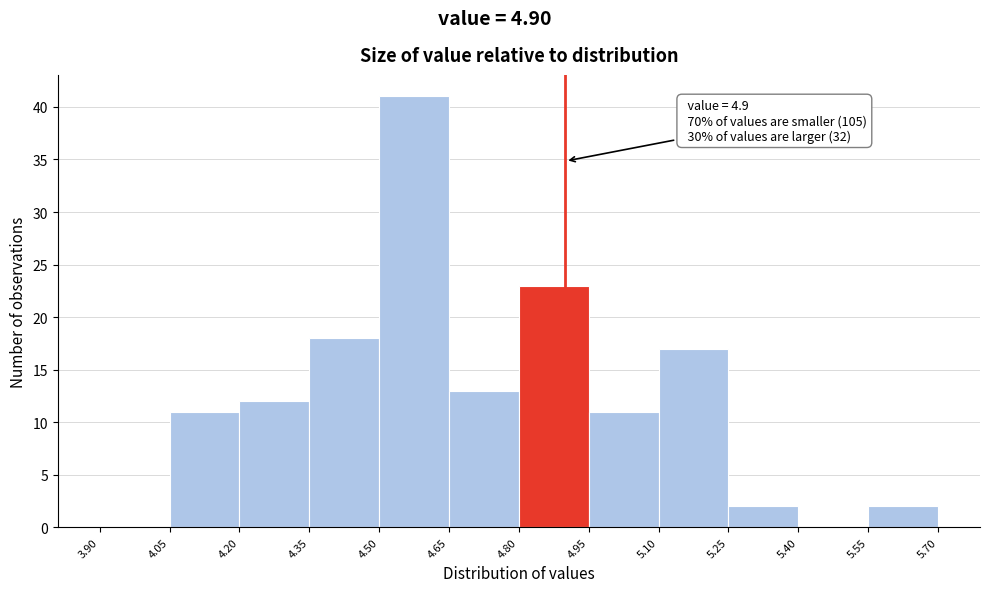

Over which range of the x-axis is the bar tallest?

4.50 to 4.65